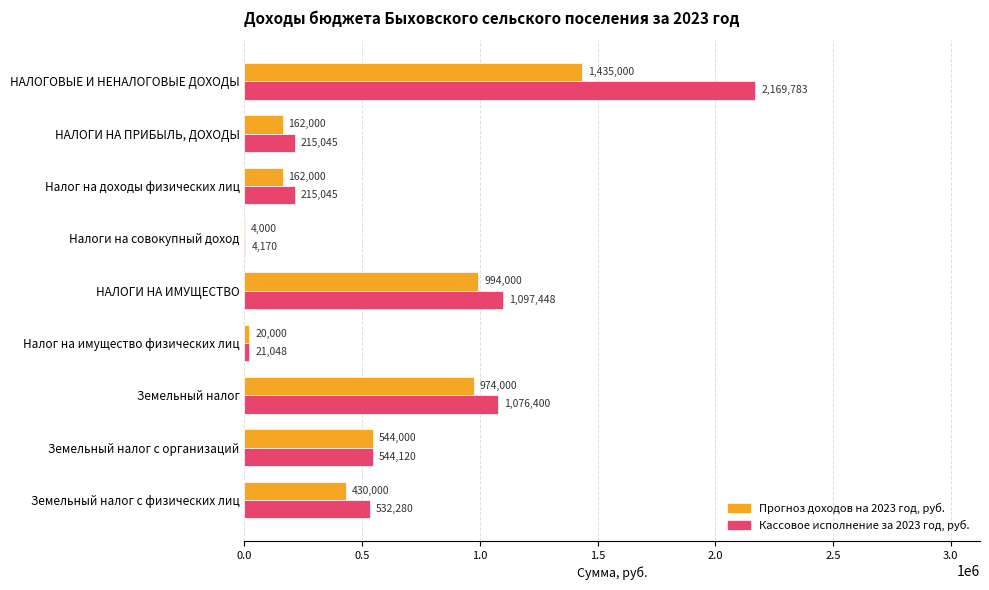

What is the sum of all Прогноз доходов на 2023 год, руб. values?

4725000.0